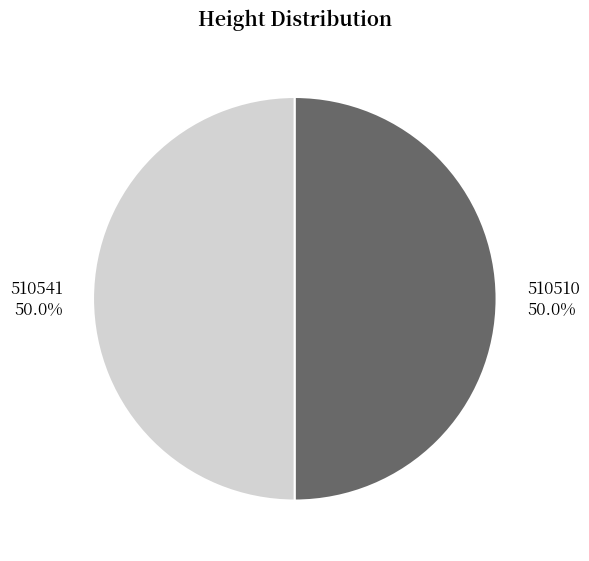

The 510541 slice represents 44% of the pie. True or false?

False